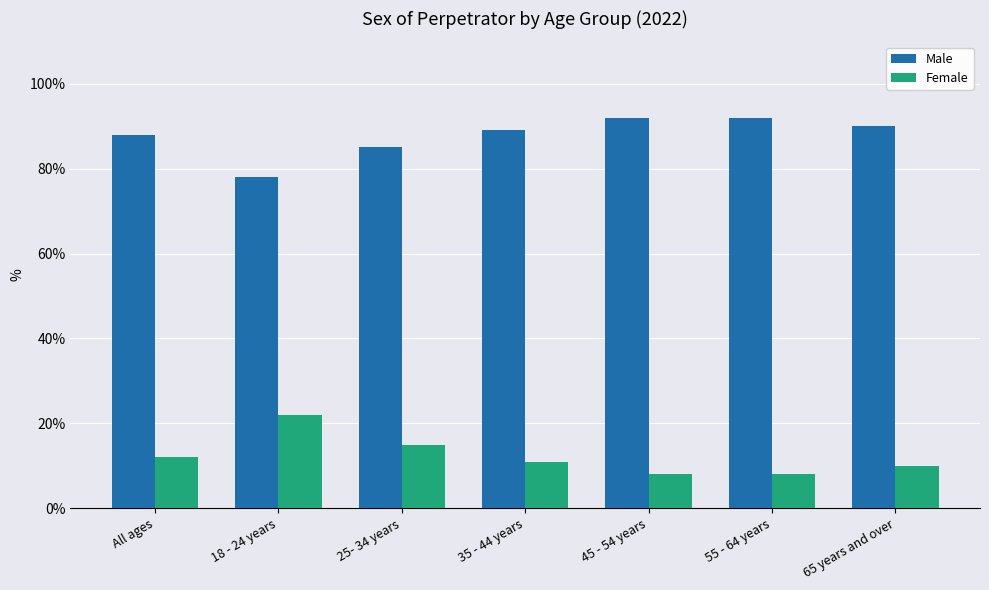

What is the approximate value of Female at 55 - 64 years, to the nearest 10?

10